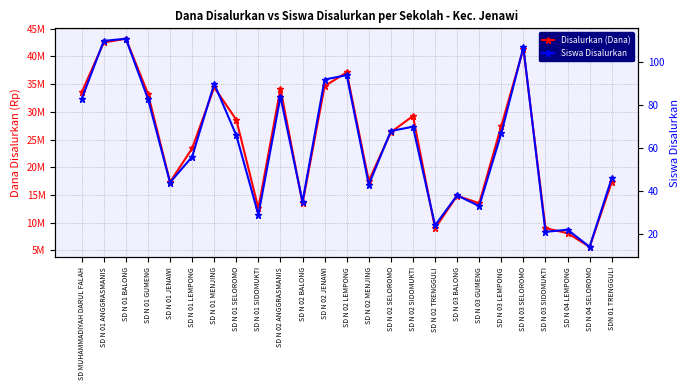

Which series has the largest total across all categories?

Disalurkan (Dana)